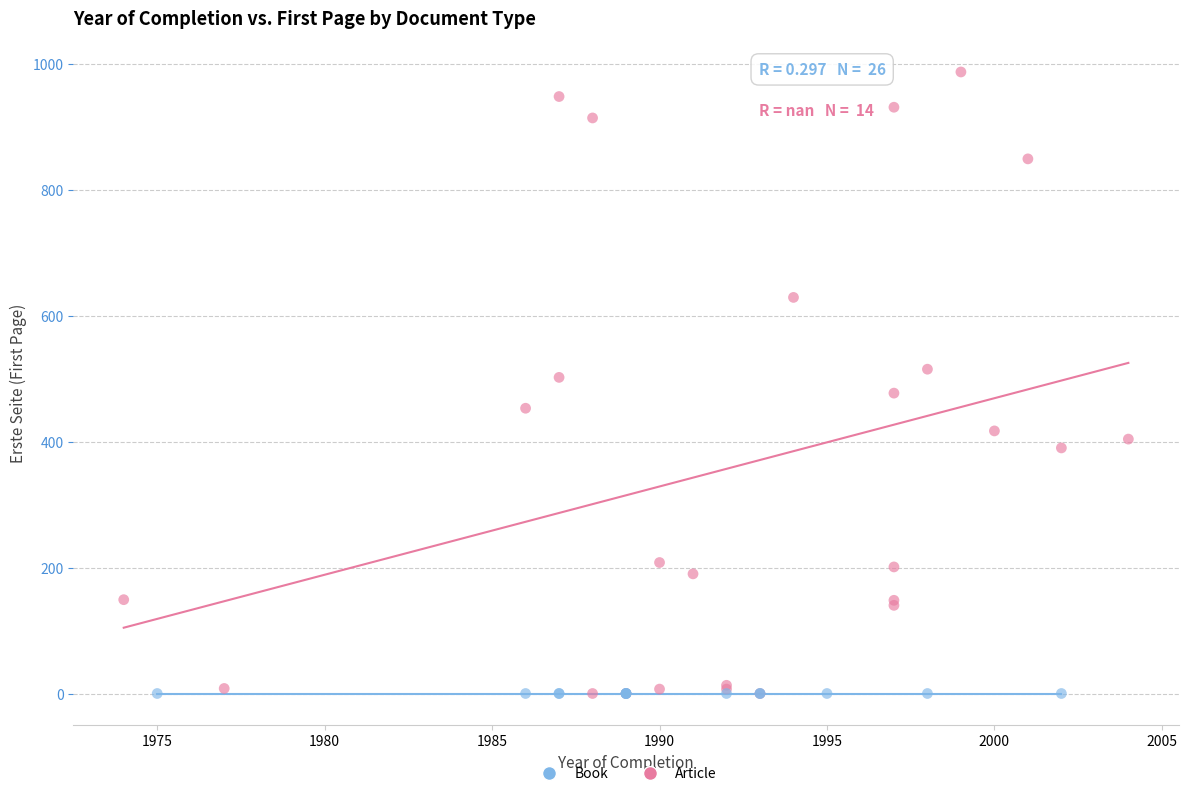

Which series contains the highest Y value?

Article